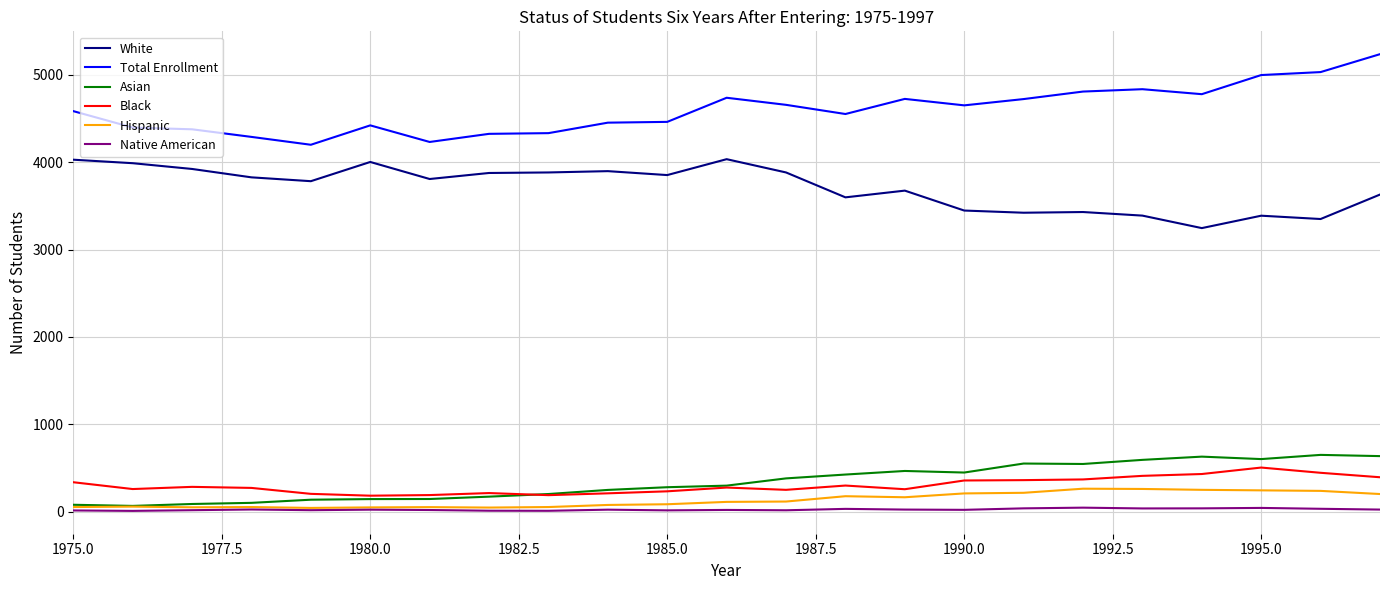

What is the difference between the second highest and second lowest values in the White series?

679